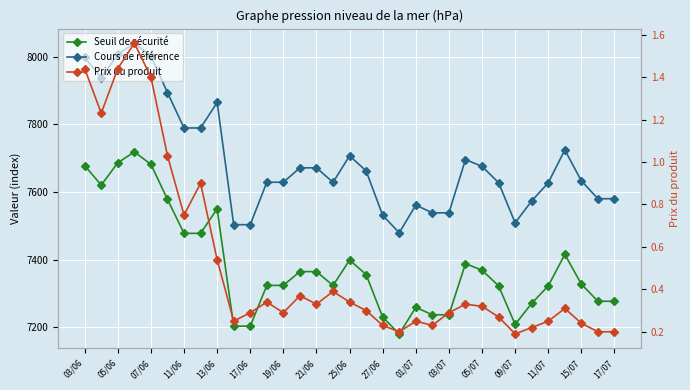

What are all the series names shown in the legend?

Seuil de sécurité, Cours de référence, Prix du produit